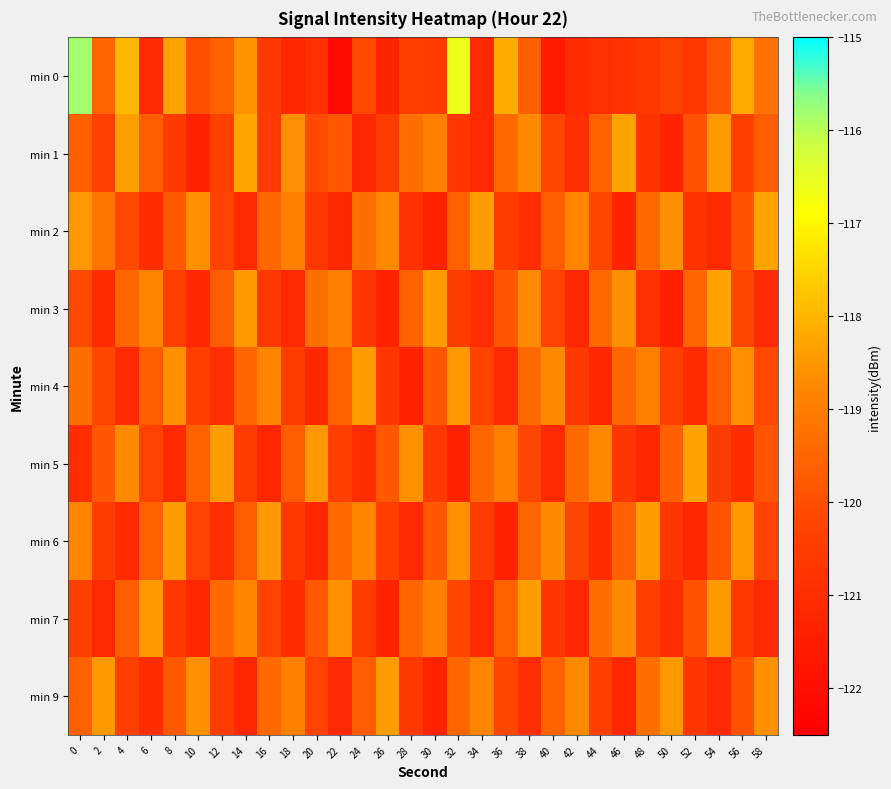

Which series changed the most between 32 and 54?

min 0